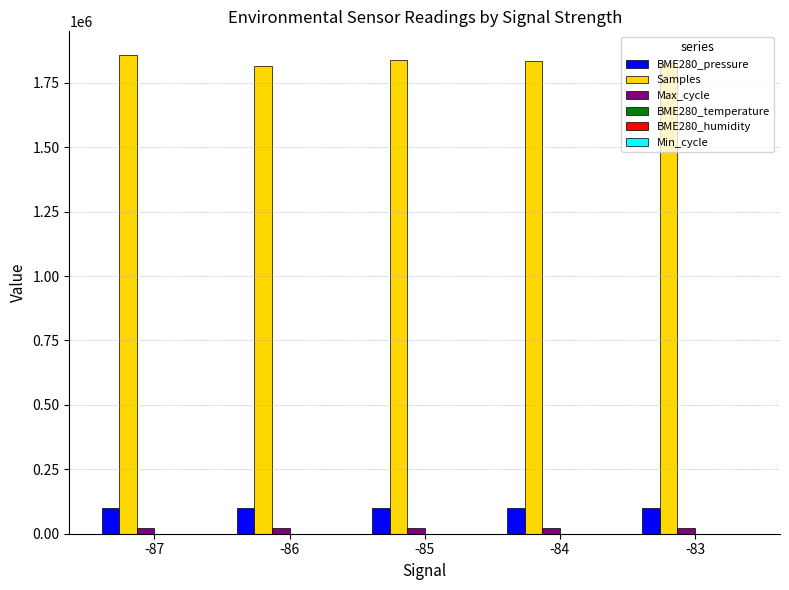

How many distinct data groups are displayed?

6